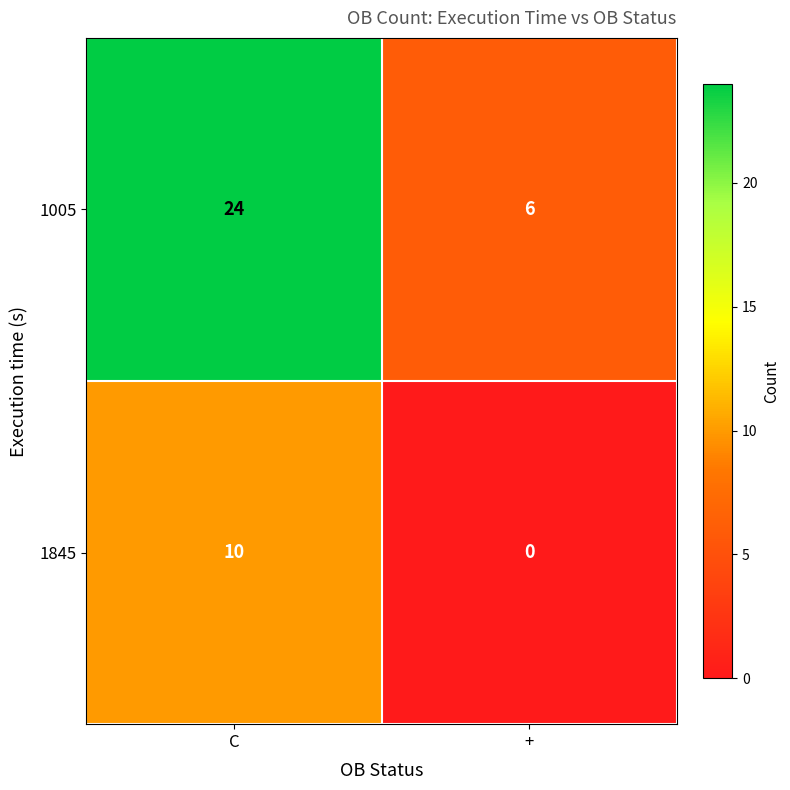

Reading right to left, list all the values displayed in this chart.

1005: +=6	C=24
1845: +=0	C=10